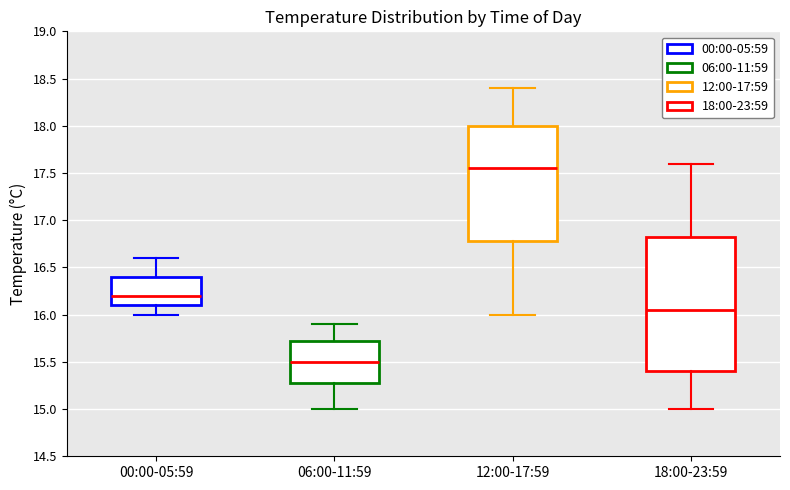

Which box is the tallest, from its lower edge to its upper edge?

18:00-23:59